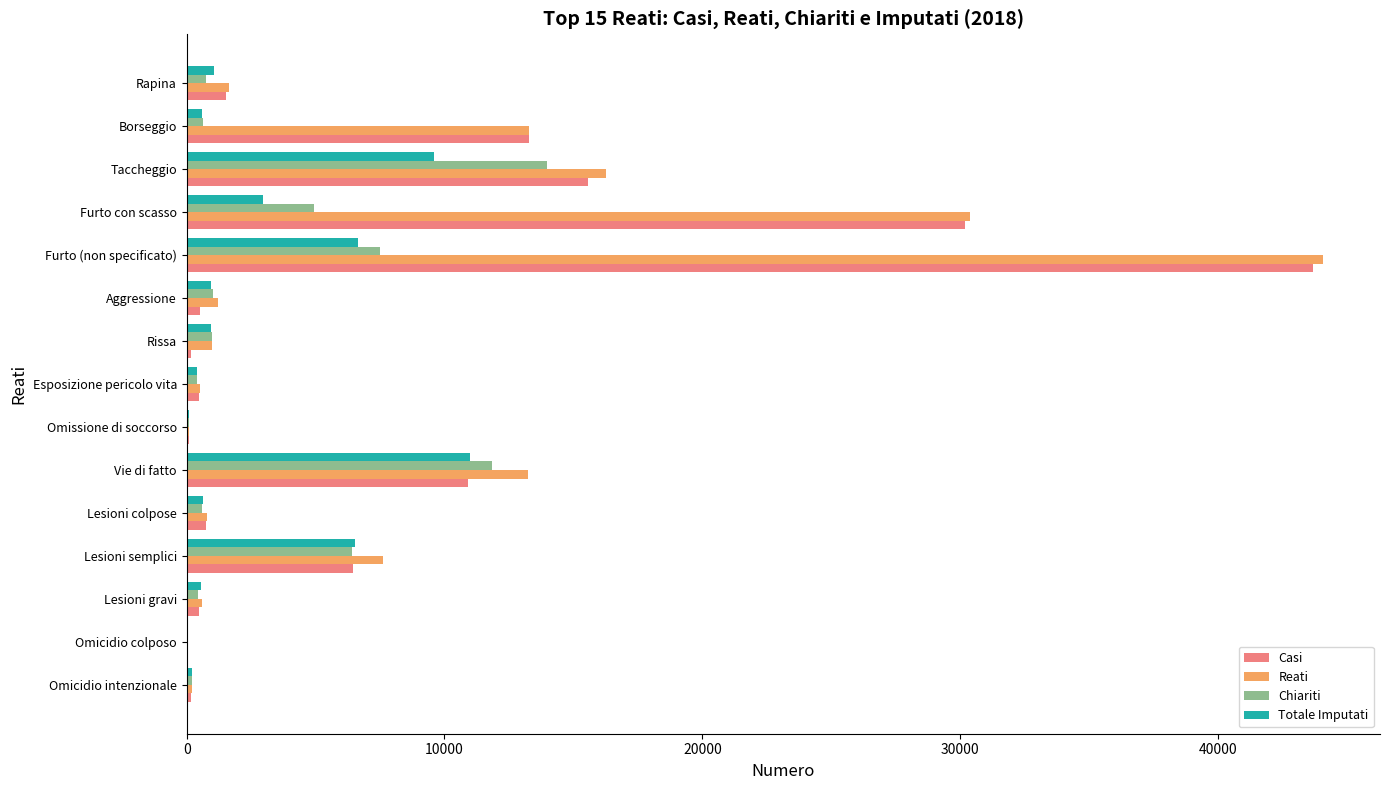

What is the average value of the Totale Imputati series?

2815